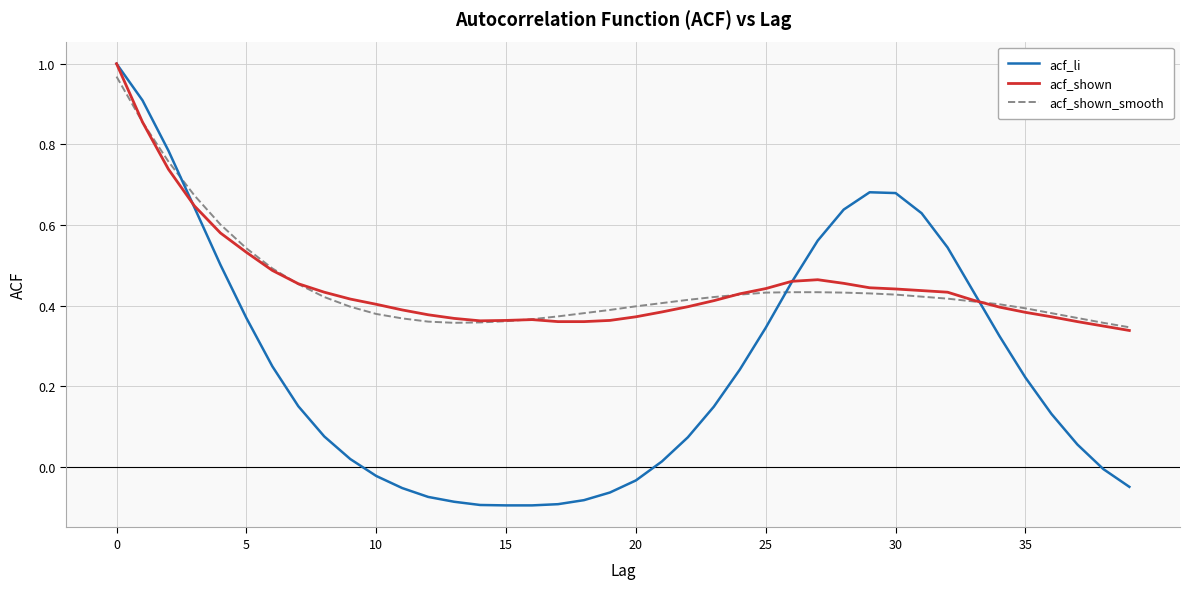

True or false: acf_shown and acf_shown_smooth intersect in this chart.

True